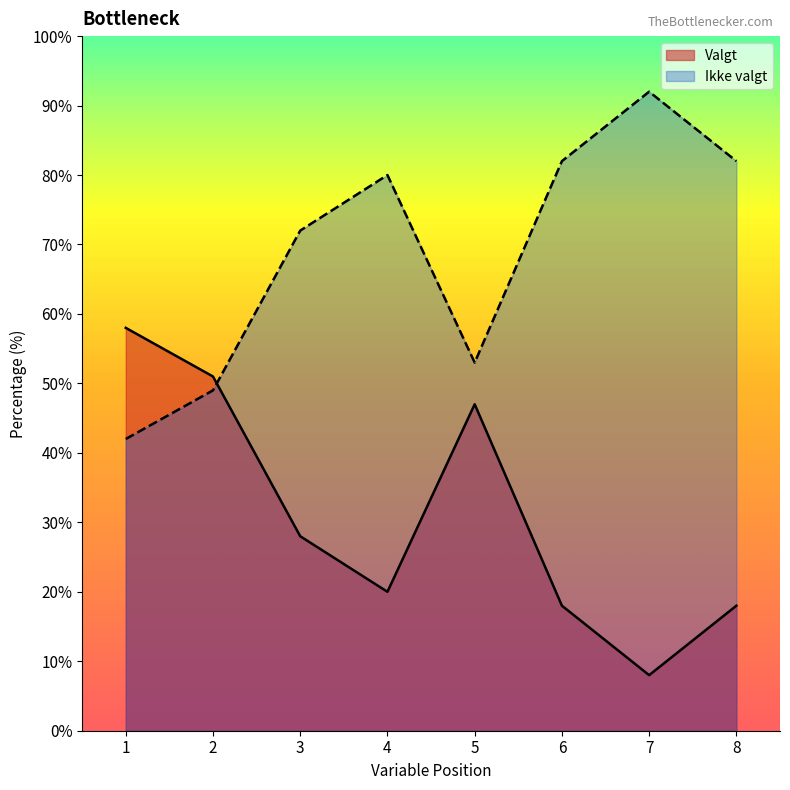

What is the value of the Valgt point at the 1st from the left?

58